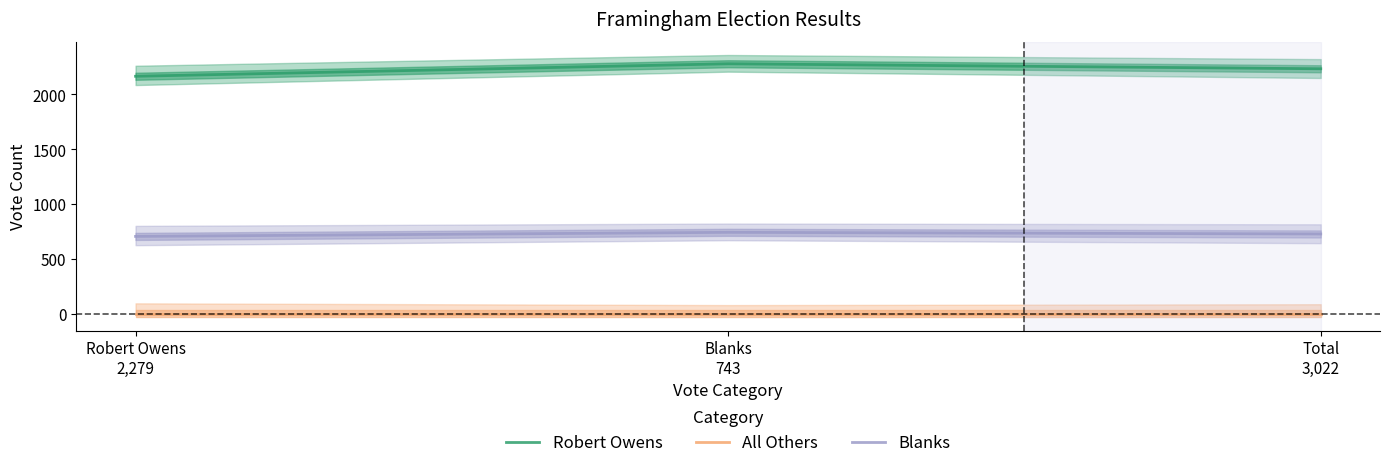

Which category has the highest value across all series?

Blanks
743